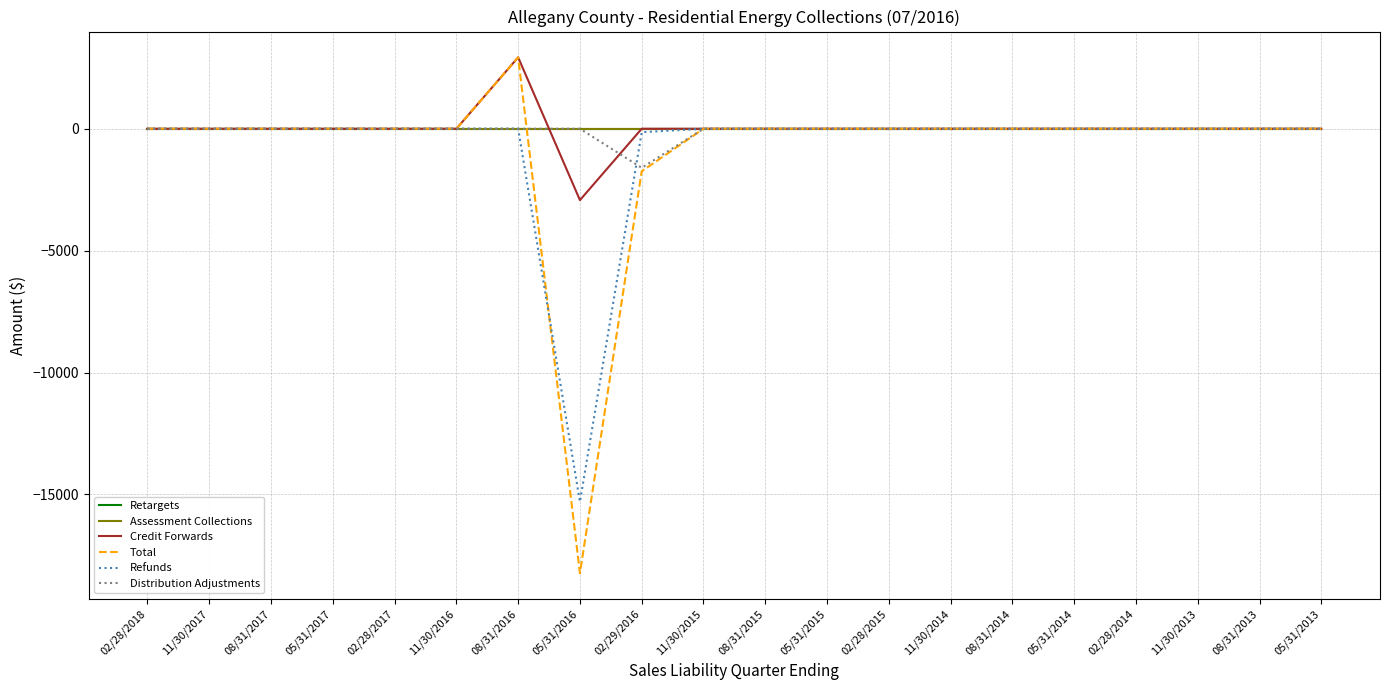

Is it true that Total equals -14283.0 at 08/31/2013?

False